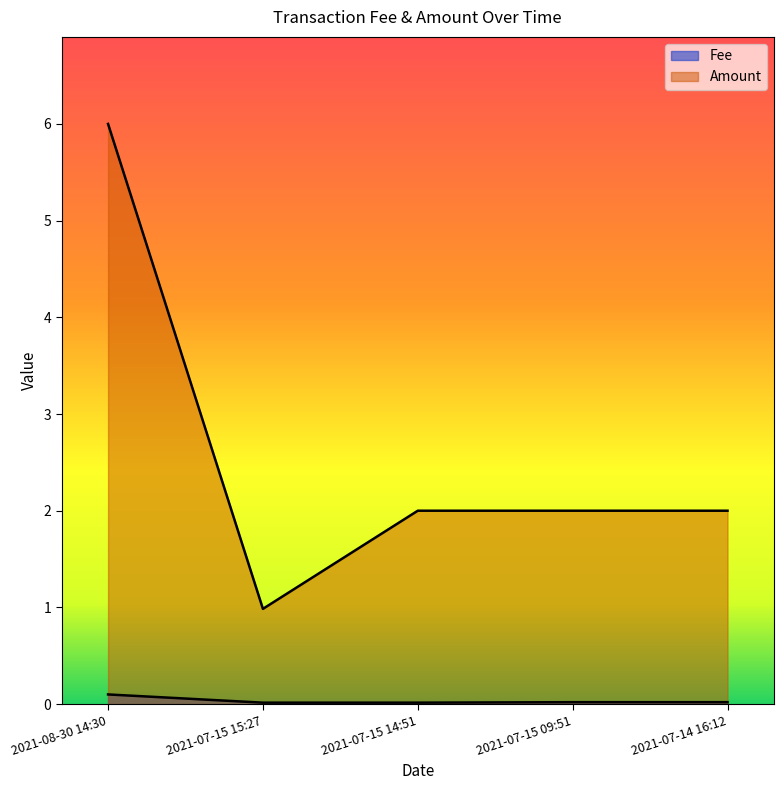

Reading left to right, list all the values displayed in this chart.

Fee: 2021-08-30 14:30=0.1	2021-07-15 15:27=0.0	2021-07-15 14:51=0.0	2021-07-15 09:51=0.0	2021-07-14 16:12=0.0
Amount: 2021-08-30 14:30=6.0	2021-07-15 15:27=1.0	2021-07-15 14:51=2.0	2021-07-15 09:51=2.0	2021-07-14 16:12=2.0